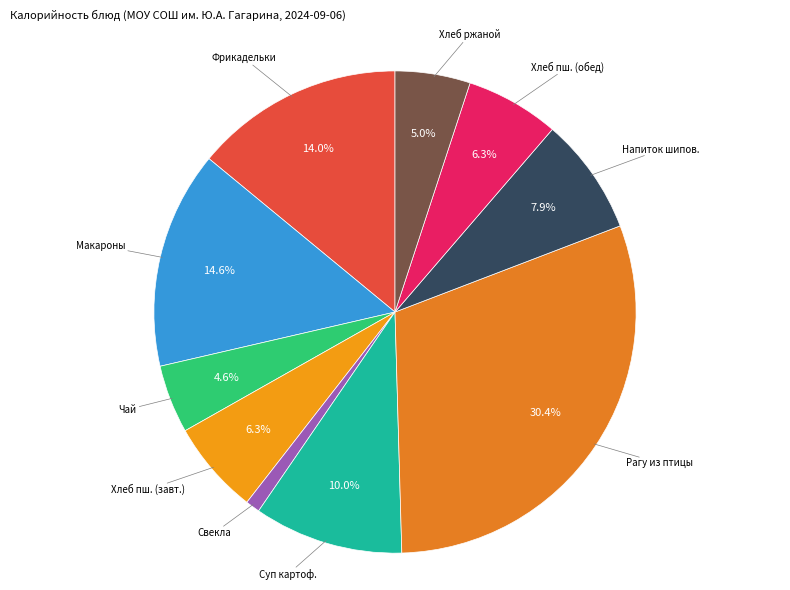

Rank the categories by value from lowest to highest.

Свекла отварная дольками, Чай с сахаром, Хлеб ржаной, Хлеб пшеничный (завтрак), Хлеб пшеничный (обед), Напиток из шиповника, Суп картофельный с бобовыми, Фрикадельки мясные с соусом красным, Макаронные изделия отварные, Рагу из птицы